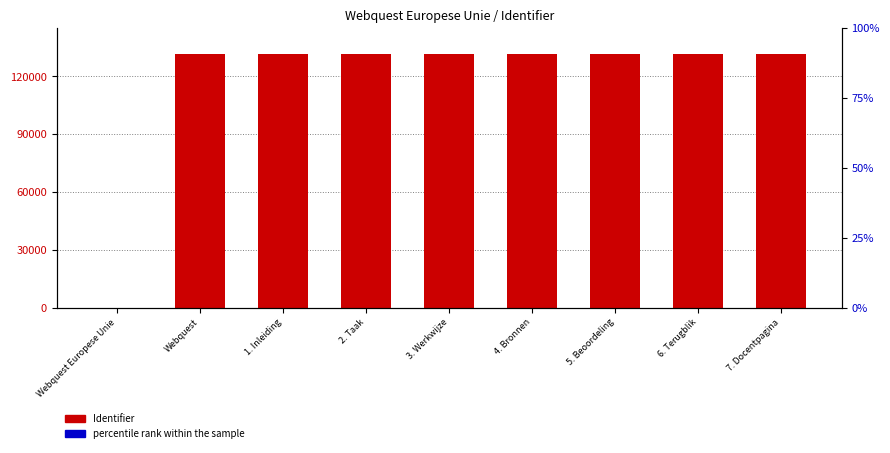

At which category is the sum across all series the highest?

7. Docentpagina